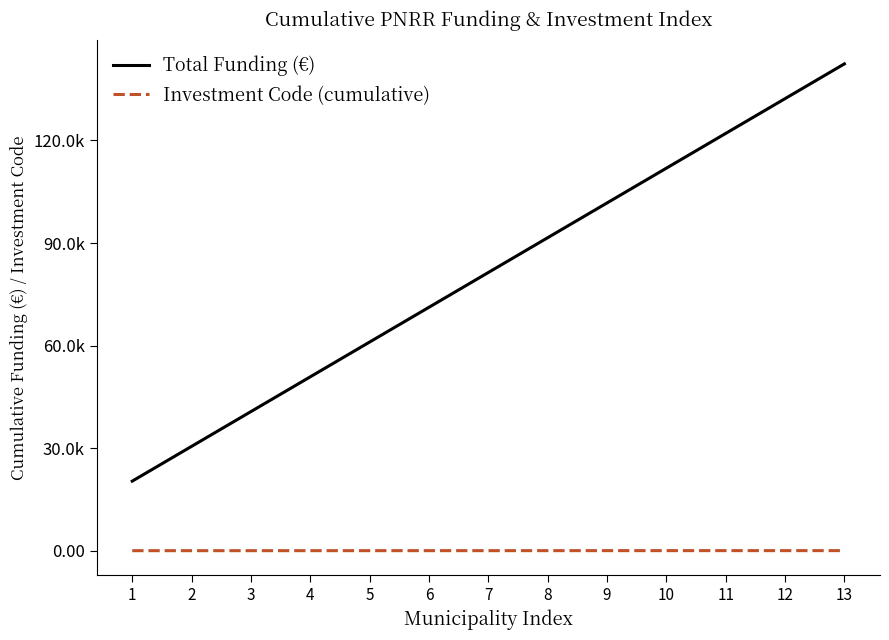

Does the chart have visible grid lines?

No